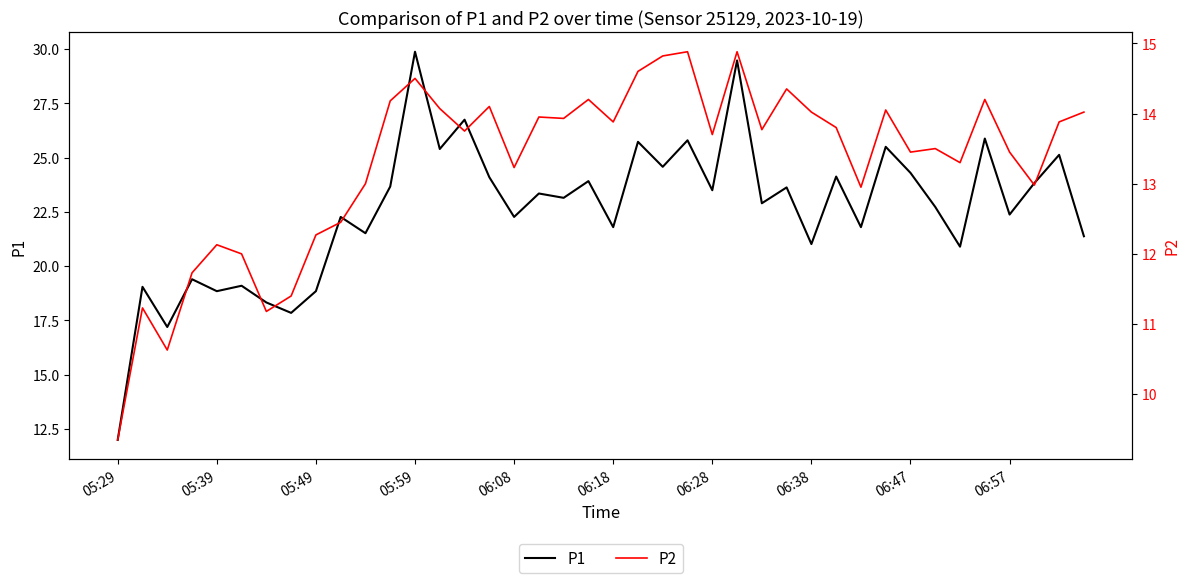

What is the sum of the P2 values at 14 and 25?

28.6